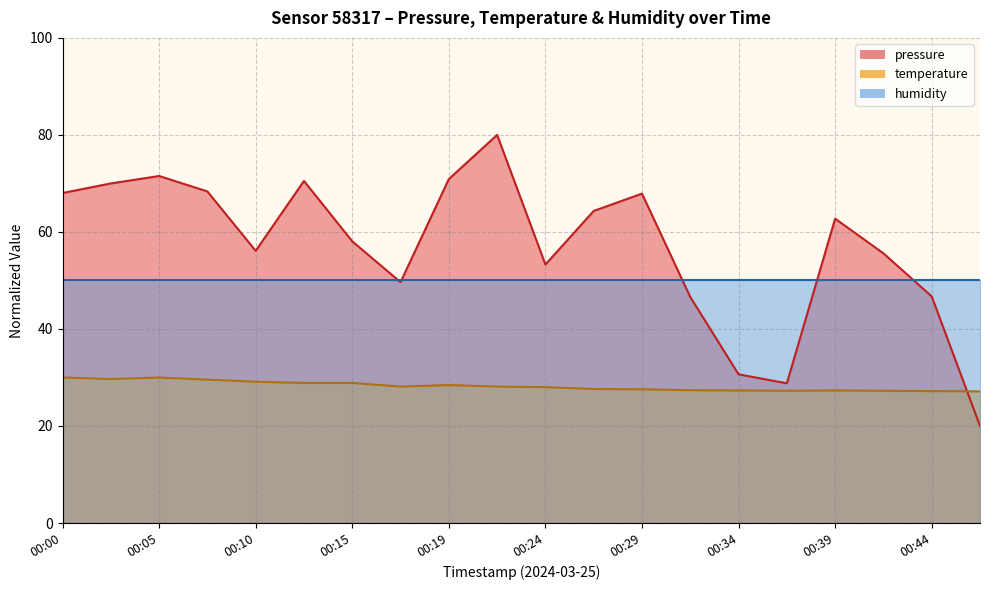

The pressure series shows 81.5 at 00:15. True or false?

False